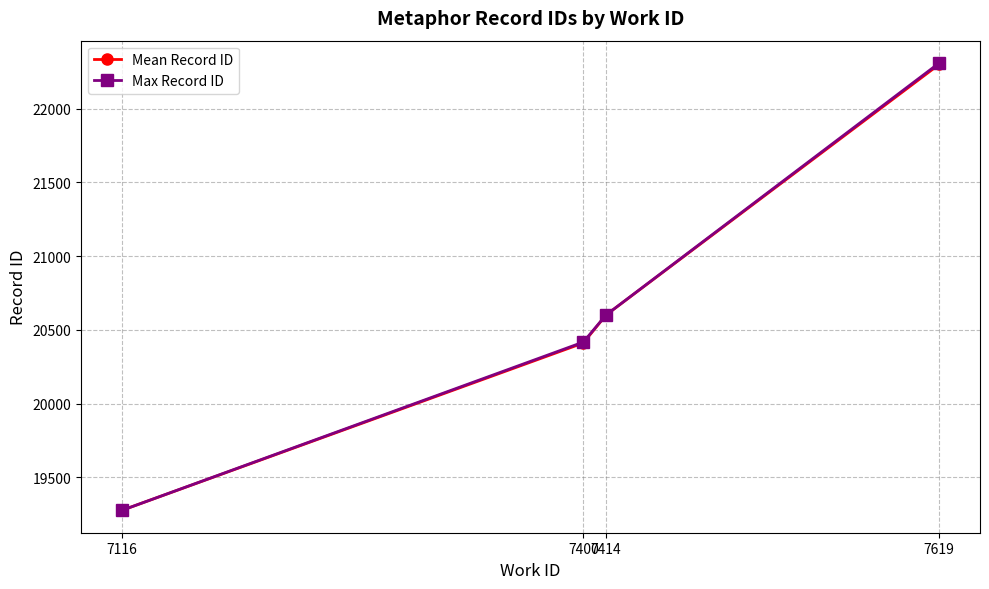

What is the value of the Max Record ID point at the 3rd from the left?

20601.0